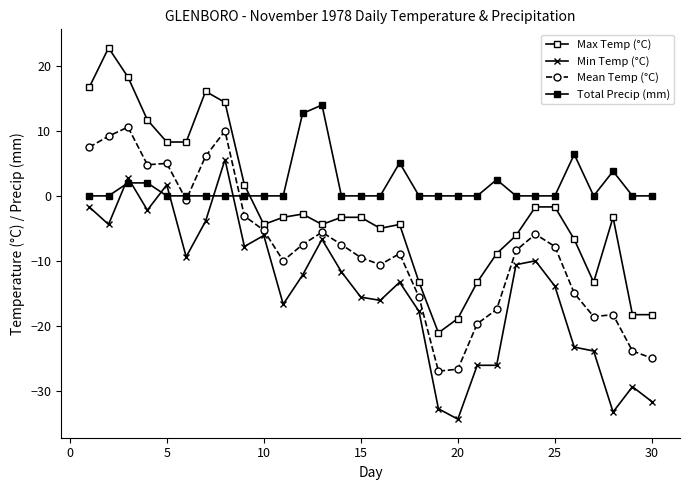

Which series has the widest spread of values?

Max Temp (°C)